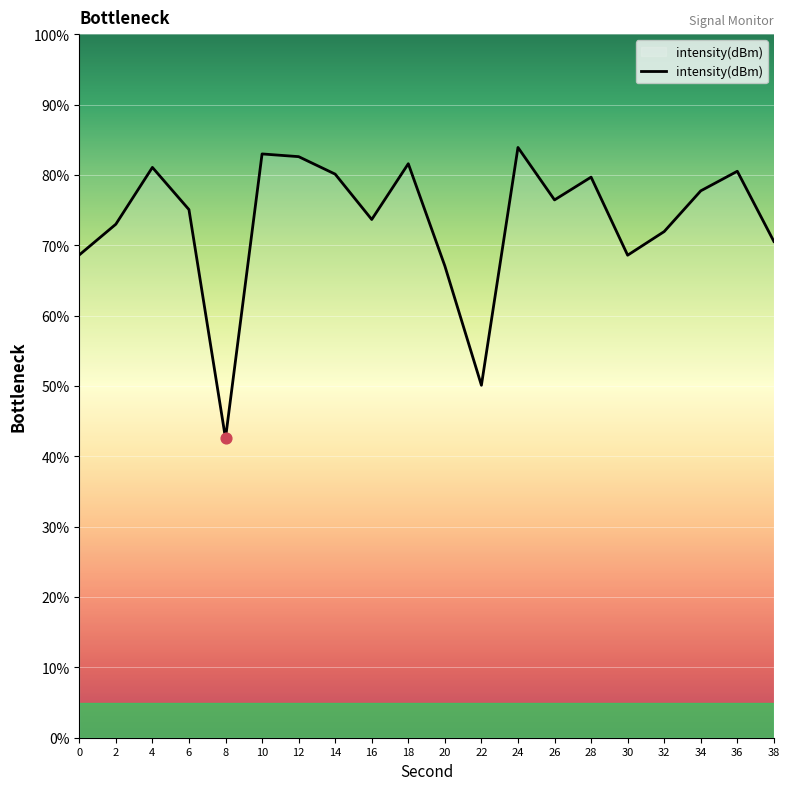

Between 32 and 28, which is larger?

28